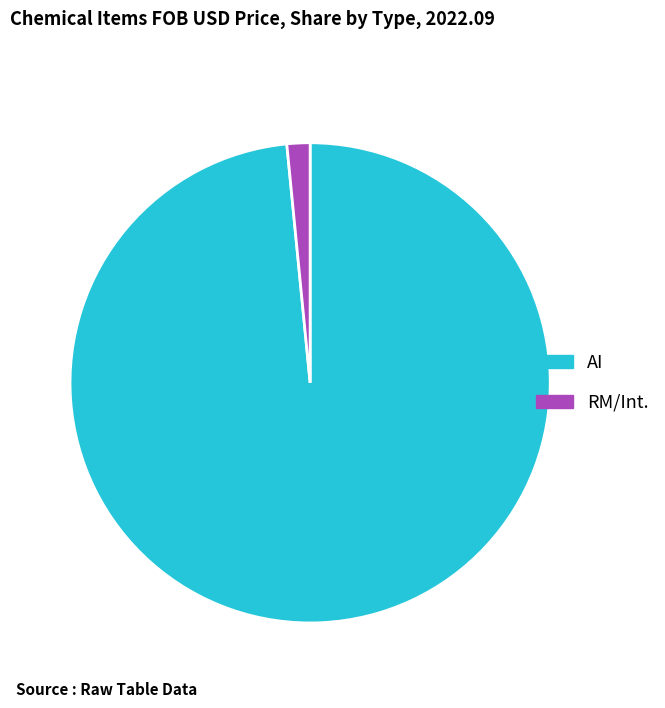

The AI slice represents 98% of the pie. True or false?

True